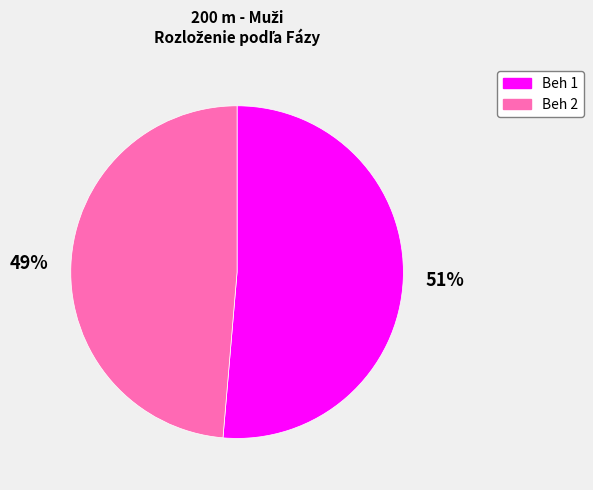

Count the number of slices in the pie.

2